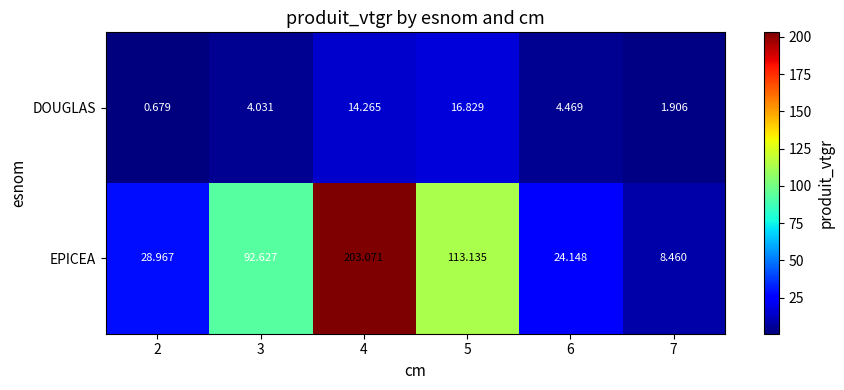

Which series has the largest total across all categories?

EPICEA